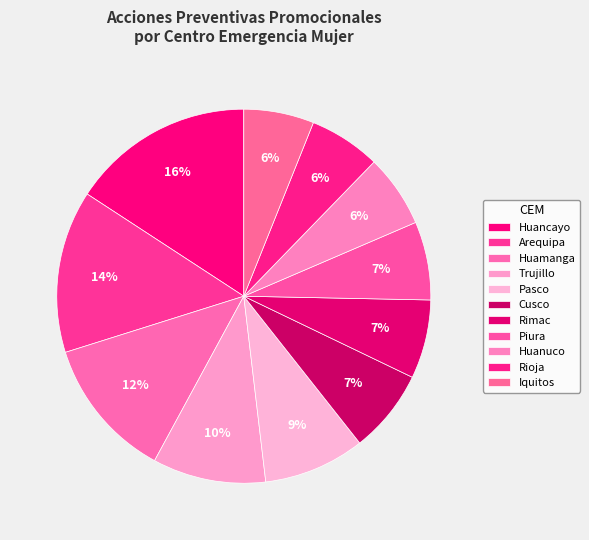

Rank the categories by value from lowest to highest.

Iquitos, Rioja, Huanuco, Piura, Rimac, Cusco, Pasco, Trujillo, Huamanga, Arequipa, Huancayo